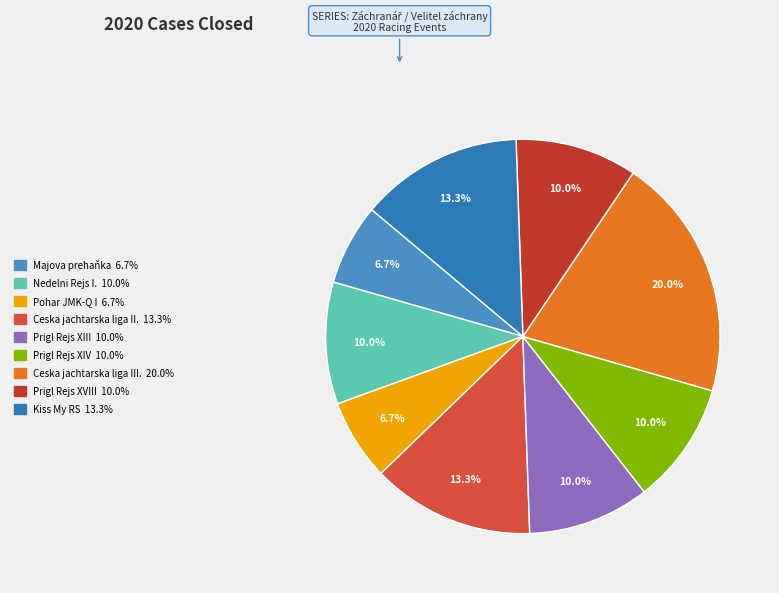

Is the sum of 201313 and 202172 greater than half?

No